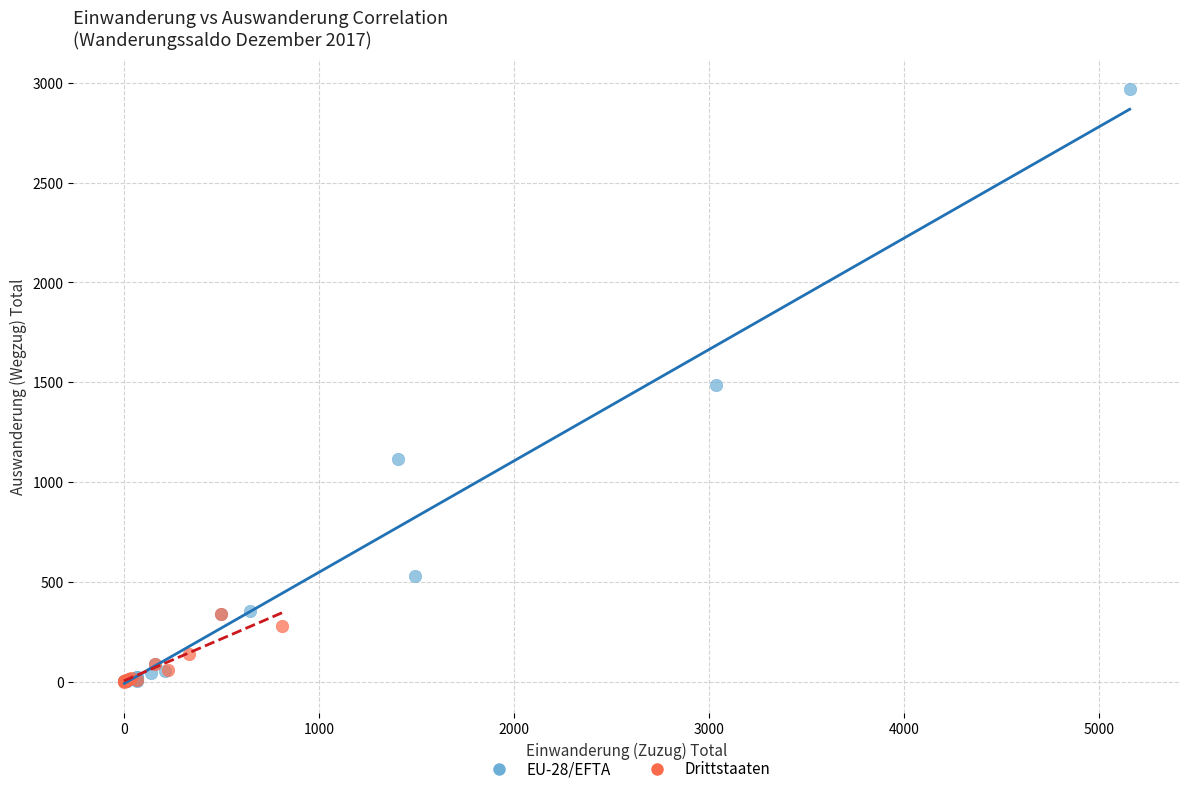

Which series contains the highest Y value?

EU-28/EFTA